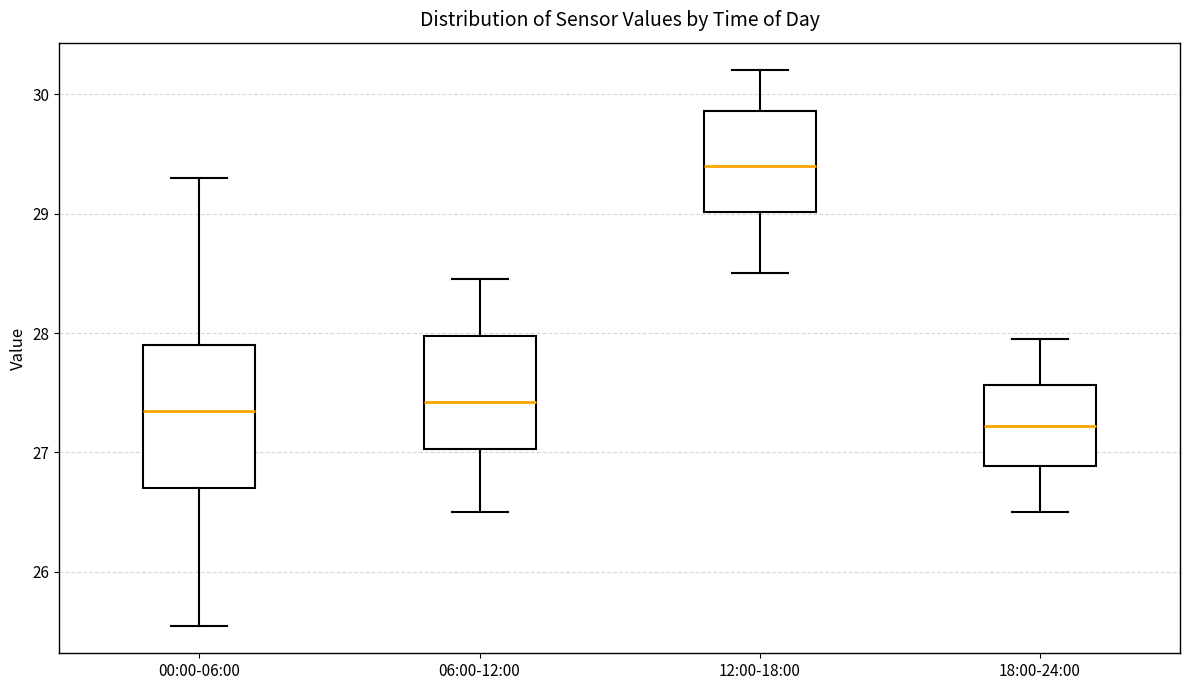

Where does the upper whisker of the box for 12:00-18:00 end on the y-axis? The values are not printed on the chart, so give them approximately, as read against the axis.

30.2